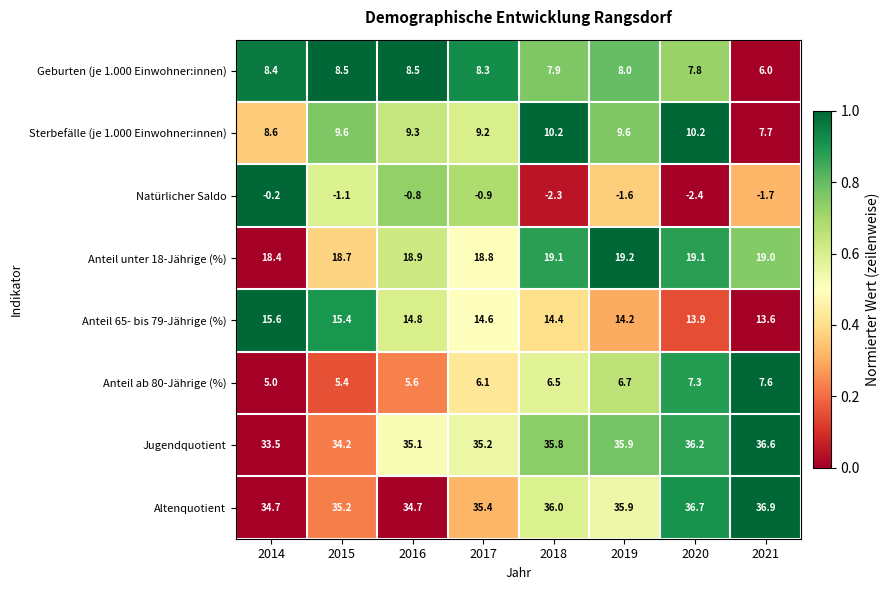

What is the difference between the second highest and minimum values in the Anteil unter 18-Jährige (%) series?

0.7